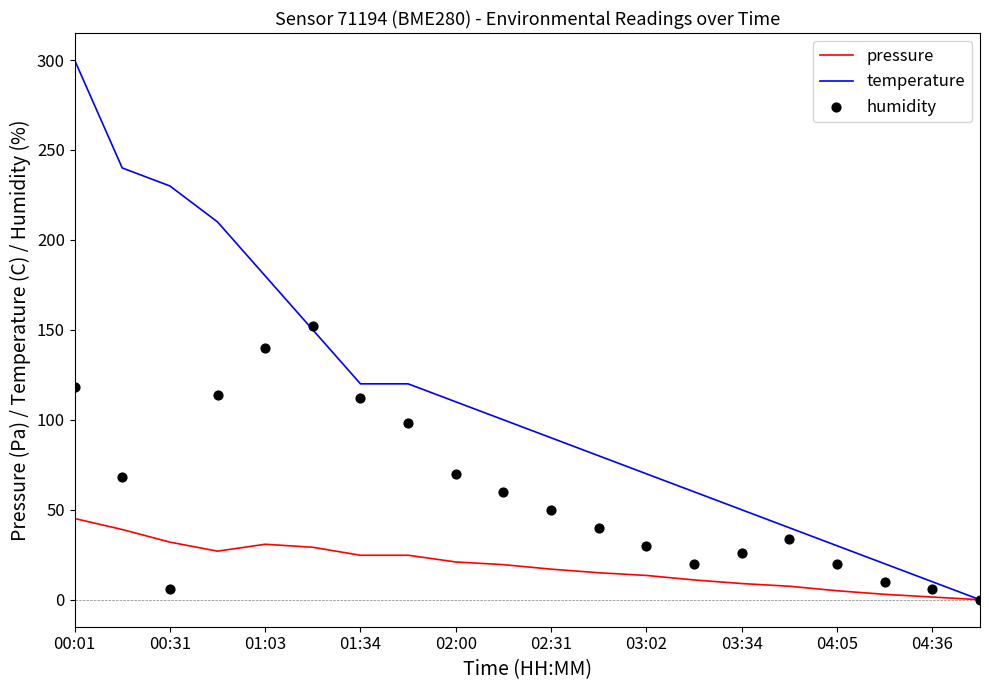

What is the total value across all series at 11?

135.0